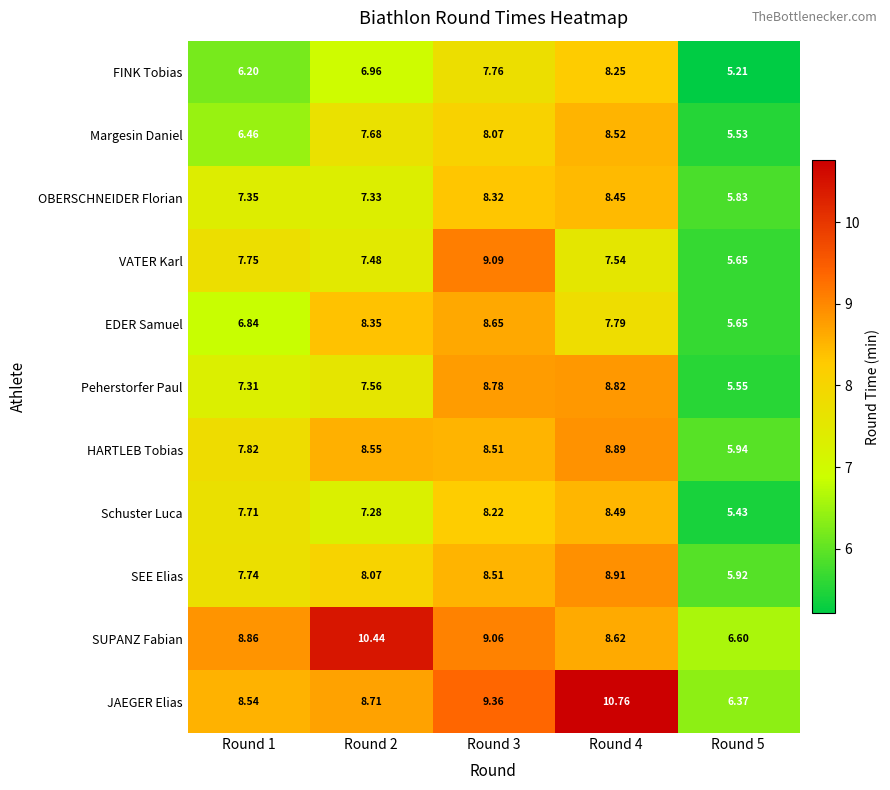

Rank the series by their maximum value, from highest to lowest.

JAEGER Elias, SUPANZ Fabian, VATER Karl, SEE Elias, HARTLEB Tobias, Peherstorfer Paul, EDER Samuel, Margesin Daniel, Schuster Luca, OBERSCHNEIDER Florian, FINK Tobias